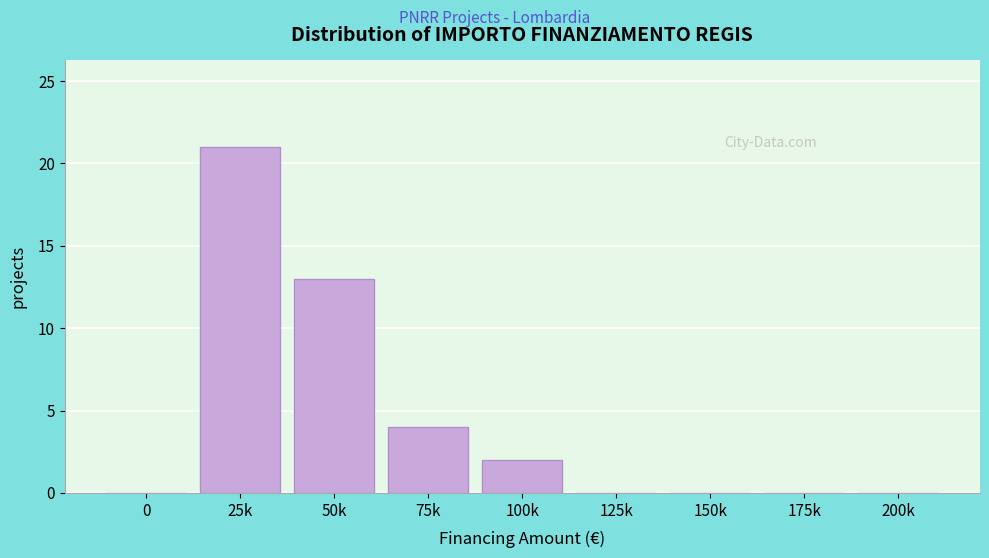

Reading right to left, list all the values displayed in this chart.

200k=0	175k=0	150k=0	125k=0	100k=2	75k=4	50k=13	25k=21	0=0